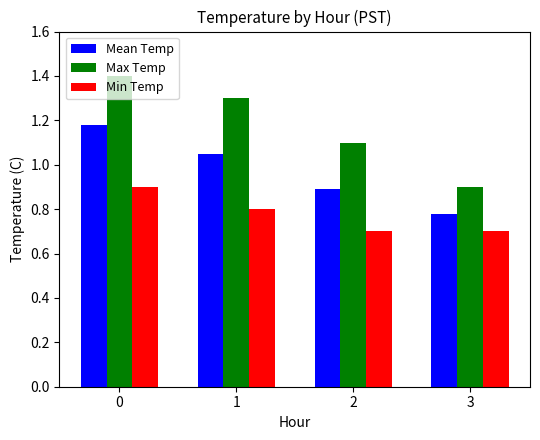

Rank the categories by Max Temp value from lowest to highest.

3, 2, 1, 0